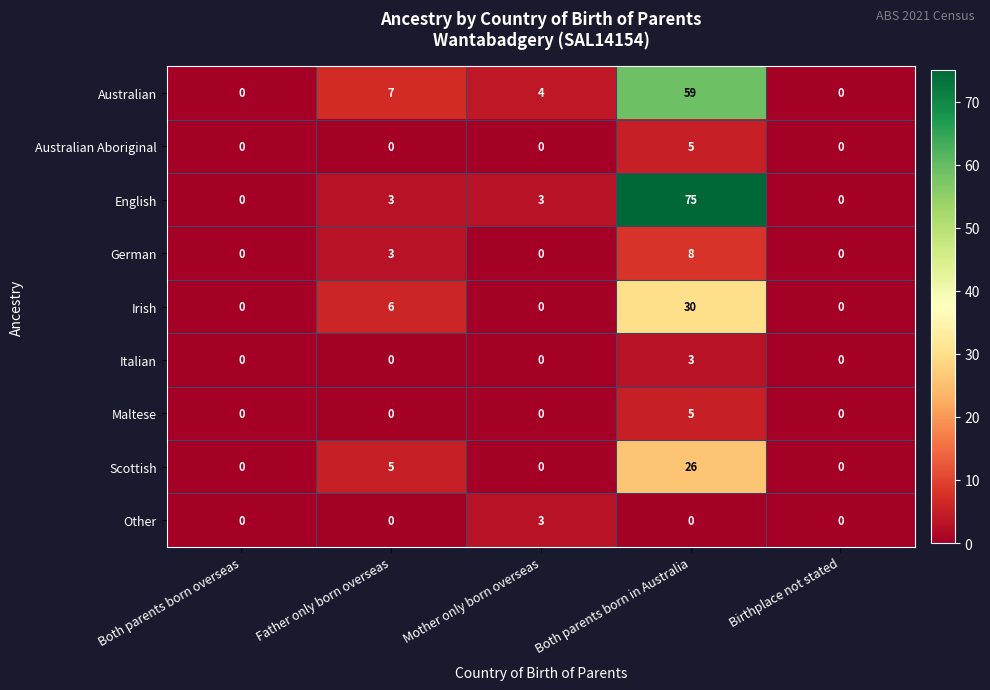

The Australian series shows 5 at Mother only born overseas. True or false?

False